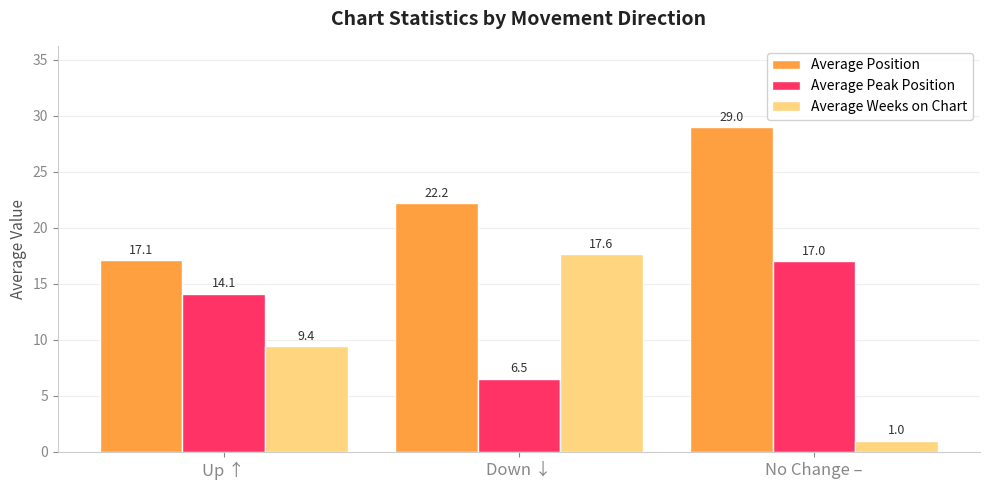

What is the difference between the highest and lowest values at No Change –?

28.0